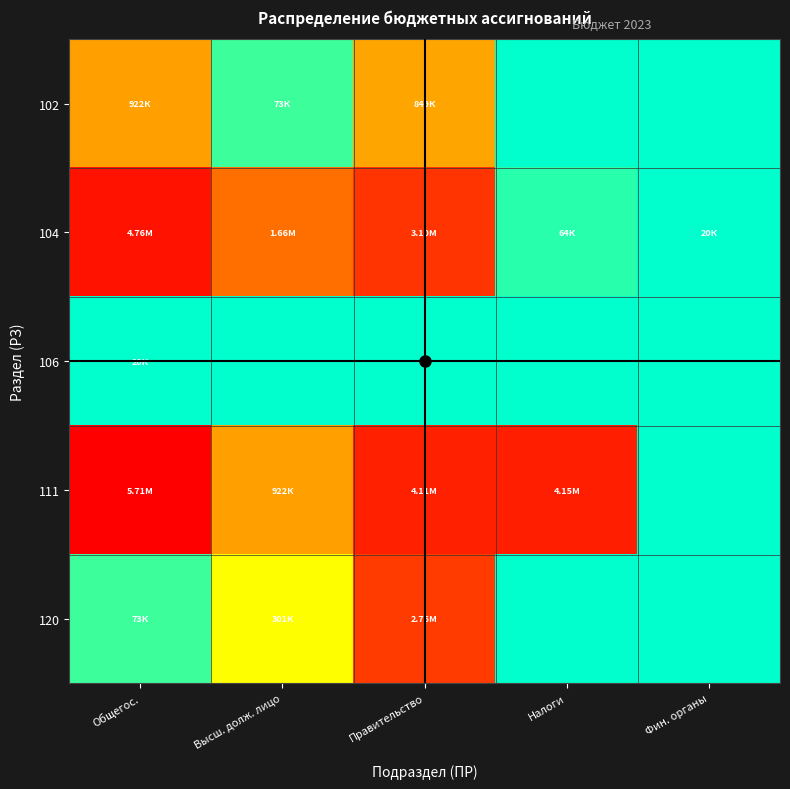

What is the greatest value displayed?

5705600.8